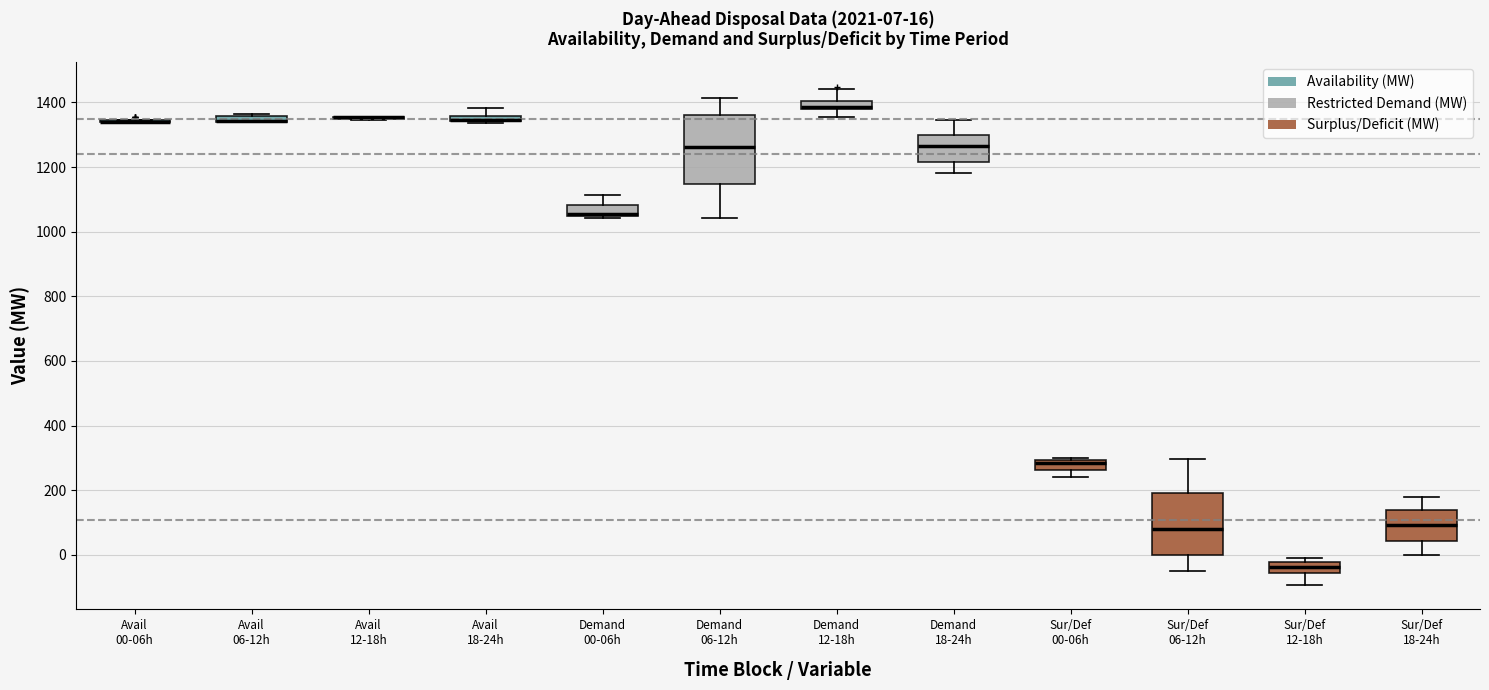

Which box is the tallest, from its lower edge to its upper edge?

Demand 06-12h